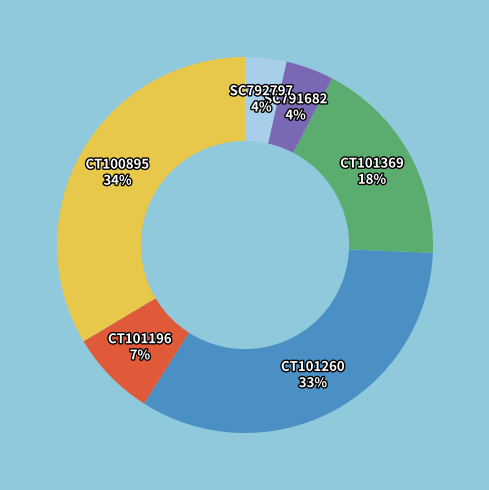

True or false: CT101196 accounts for 7% of the total.

True